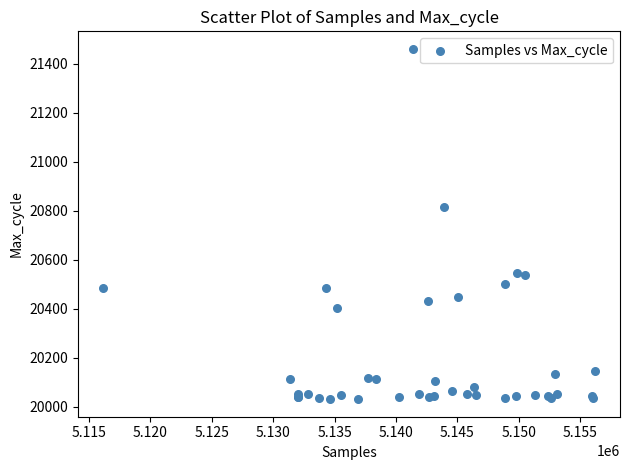

What Y value in the scatter plot is closest to 20745?

20815